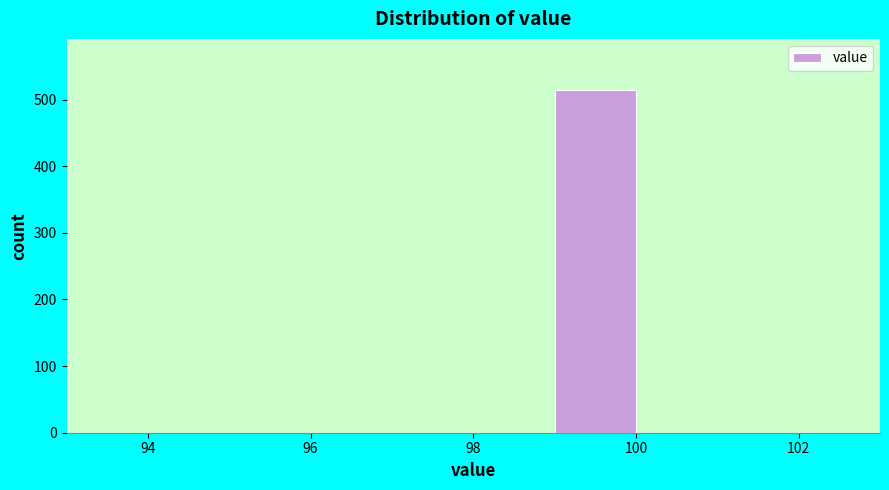

Reading left to right, list every bar in this chart as the range it spans on the x-axis followed by its height. The values are not printed on the chart, so give them approximately, as read against the axis.

95 to 96: 0
96 to 97: 0
97 to 98: 0
98 to 99: 0
99 to 100: 510
100 to 101: 0